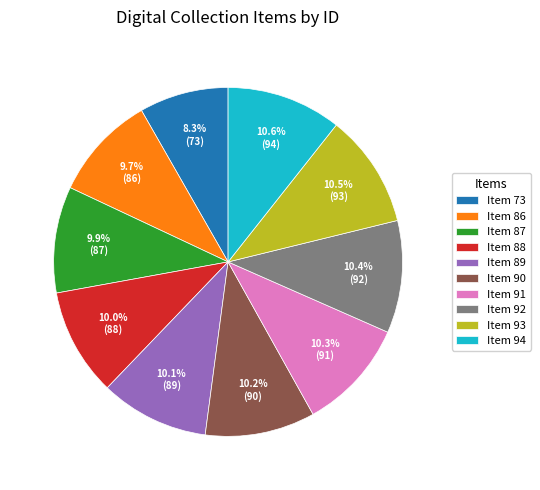

Combined, what portion of the pie is Item 89 and Item 90?

20.3%